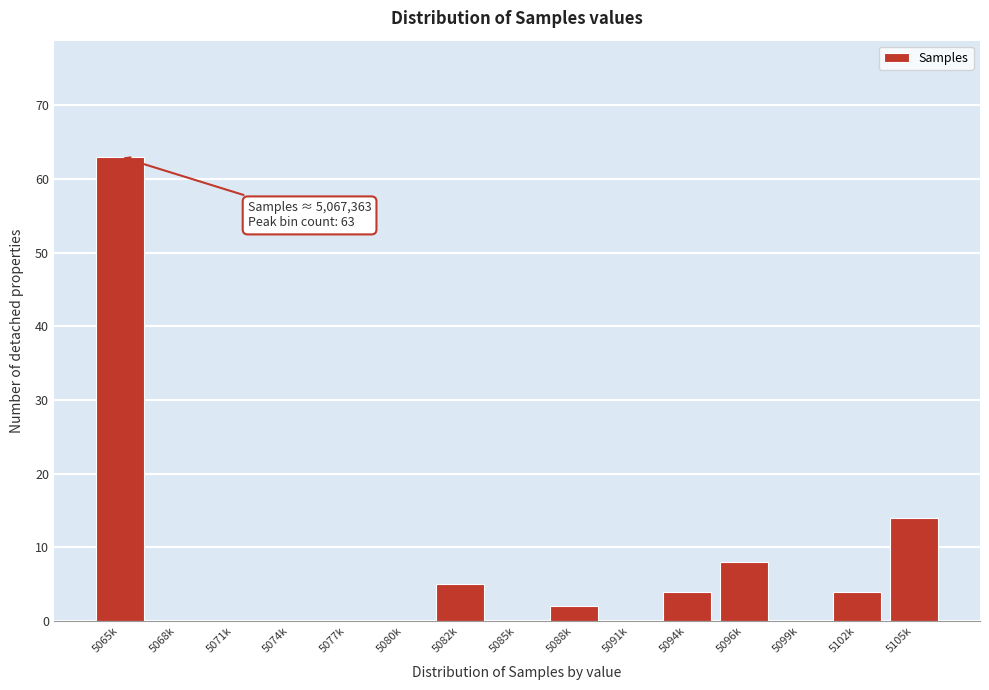

Reading right to left, list all the values displayed in this chart.

5105k=14	5102k=4	5099k=0	5096k=8	5094k=4	5091k=0	5088k=2	5085k=0	5082k=5	5080k=0	5077k=0	5074k=0	5071k=0	5068k=0	5065k=63